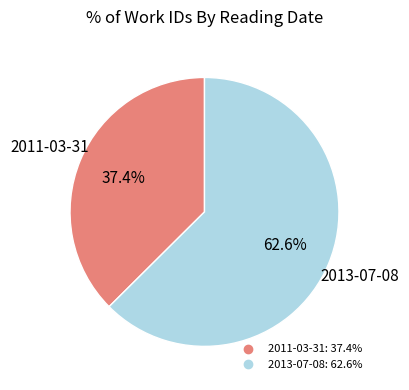

Between 2013-07-08 and 2011-03-31, which is larger?

2013-07-08